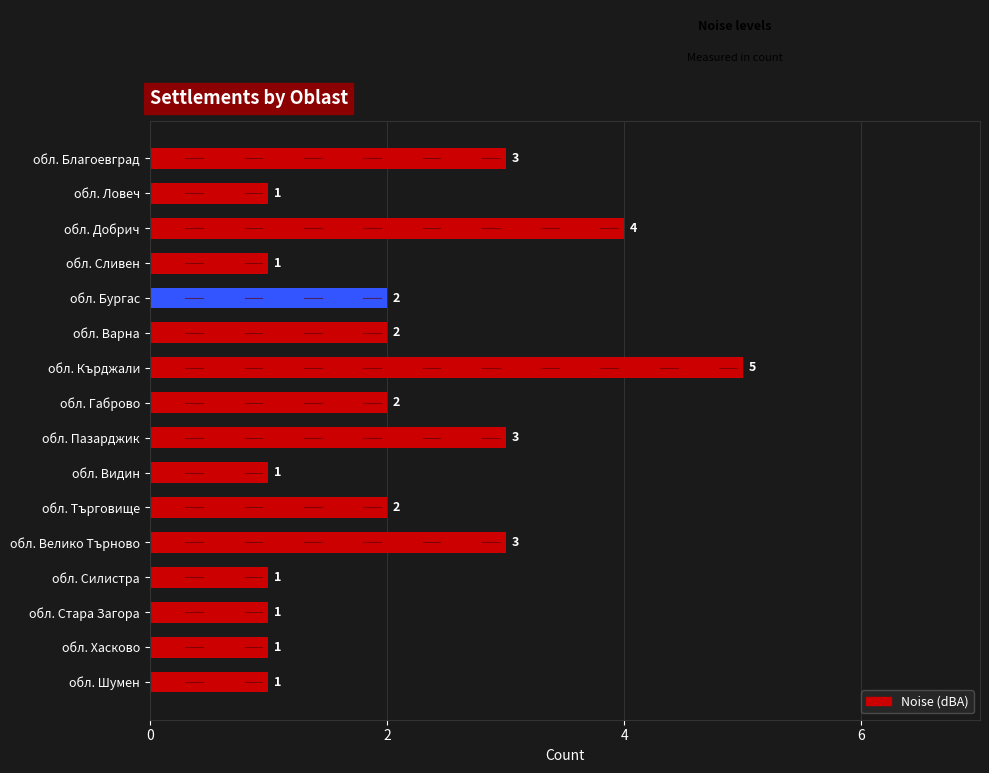

The chart shows a value of 1 at обл. Хасково. True or false?

True